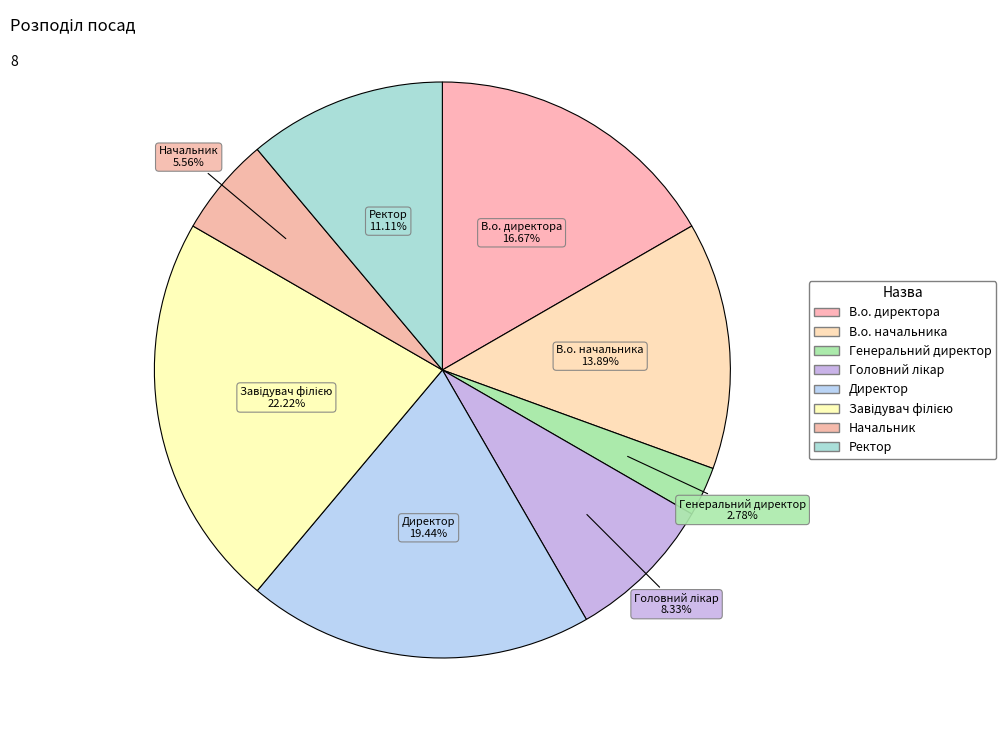

How many slices are in this pie chart?

8